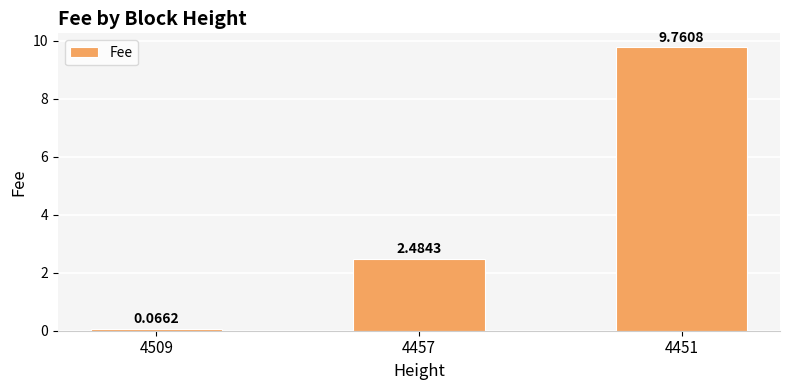

Rank the categories by value from lowest to highest.

4509, 4457, 4451